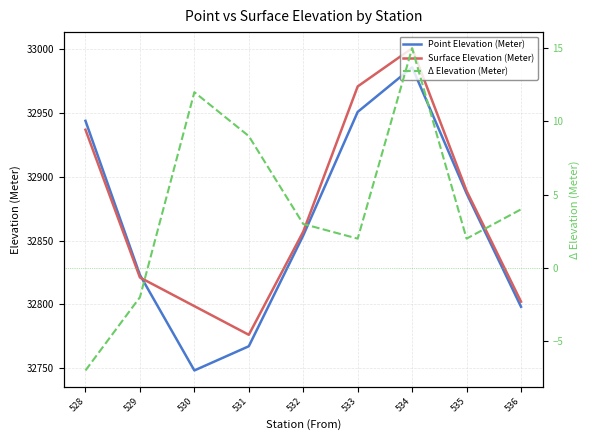

Rank the categories by Point Elevation (Meter) value from highest to lowest.

534, 533, 528, 535, 532, 529, 536, 531, 530